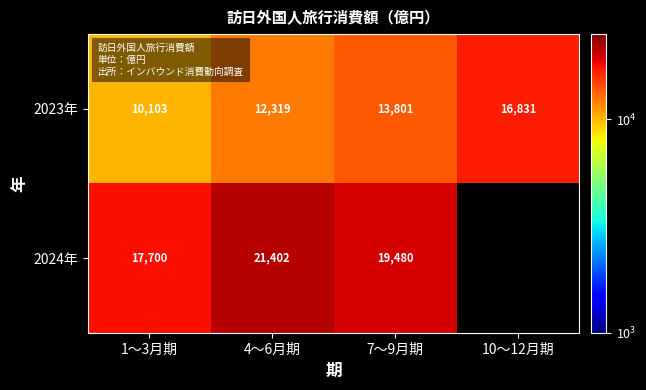

What is the difference between the 2024年 values at 7～9月期 and 4～6月期?

1922